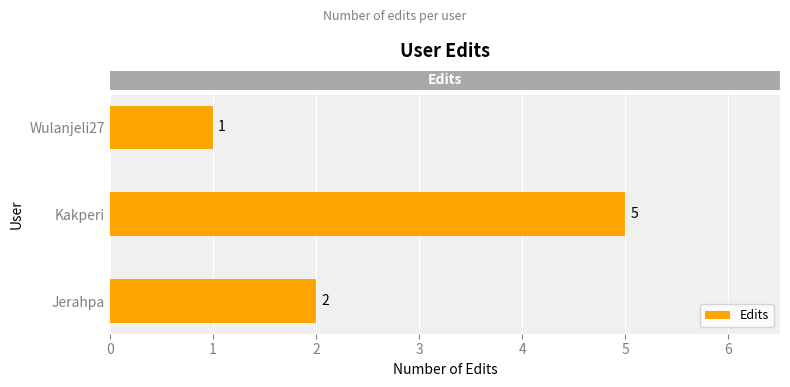

The value at Wulanjeli27 is 1. True or false?

True